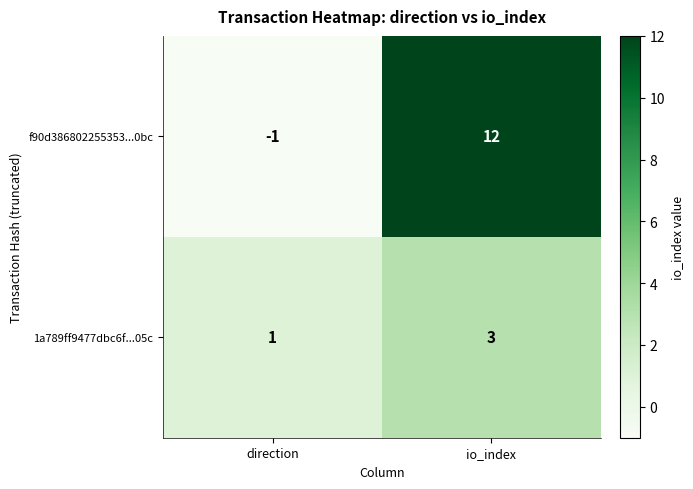

Which series changed the most between direction and io_index?

f90d386802255353...0bc